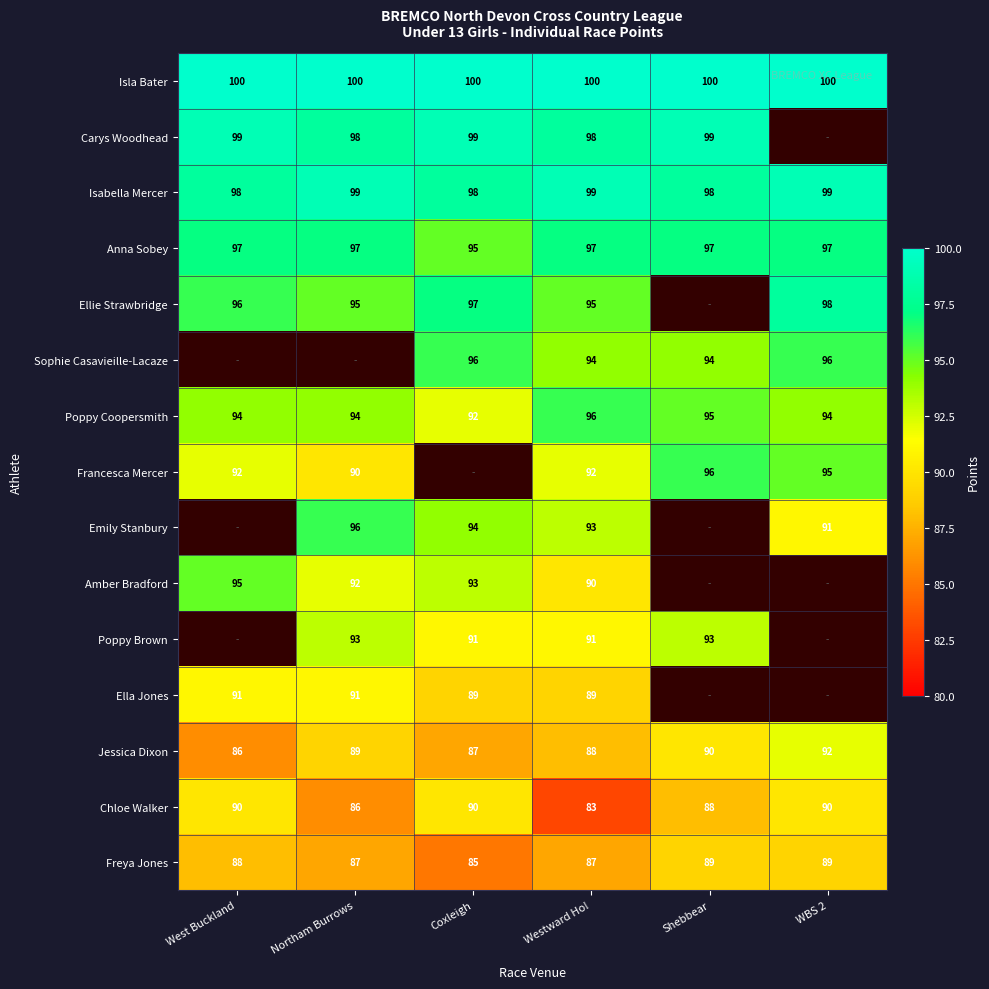

How many Isabella Mercer values are between 98 and 99?

6